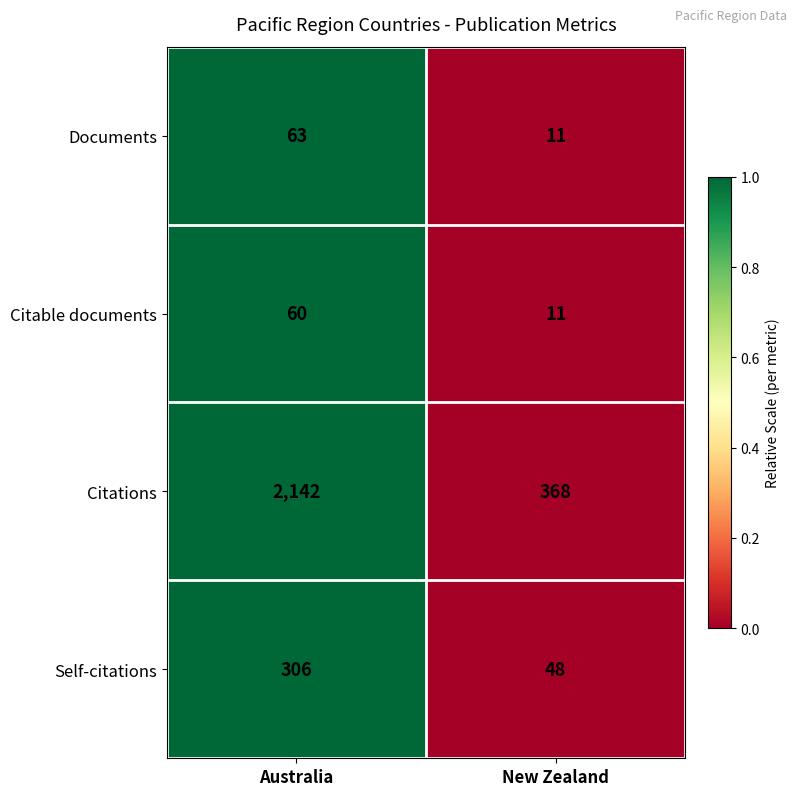

True or false: Citations has a value of 2142 at Australia.

True